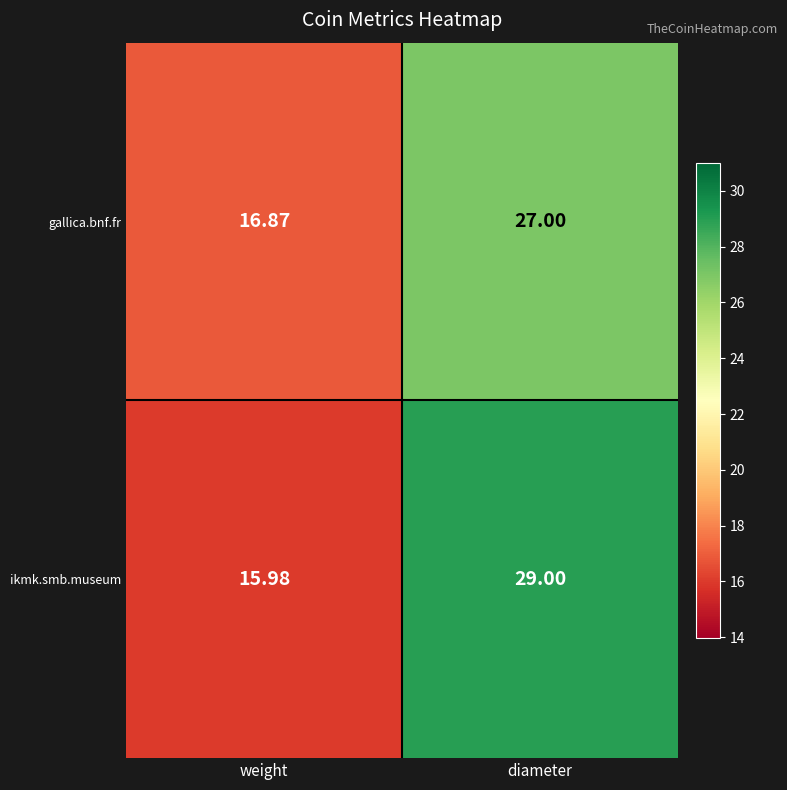

At how many categories does at least one series exceed 25?

1